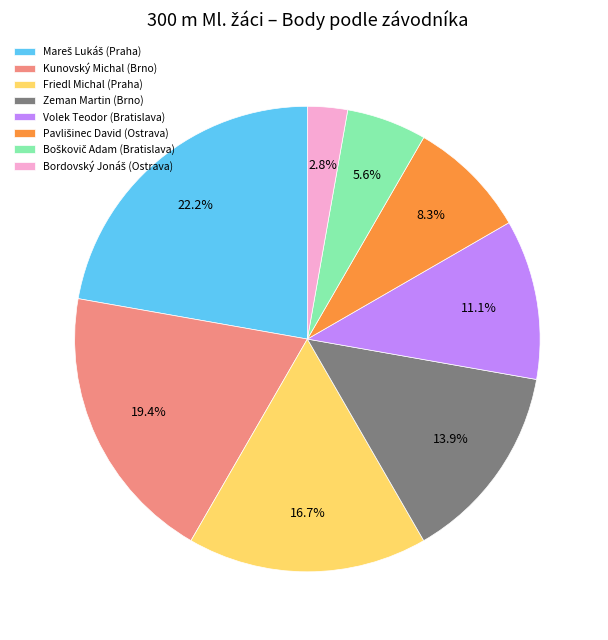

Combined, do Kunovský Michal (Brno) and Friedl Michal (Praha) account for over 50%?

No